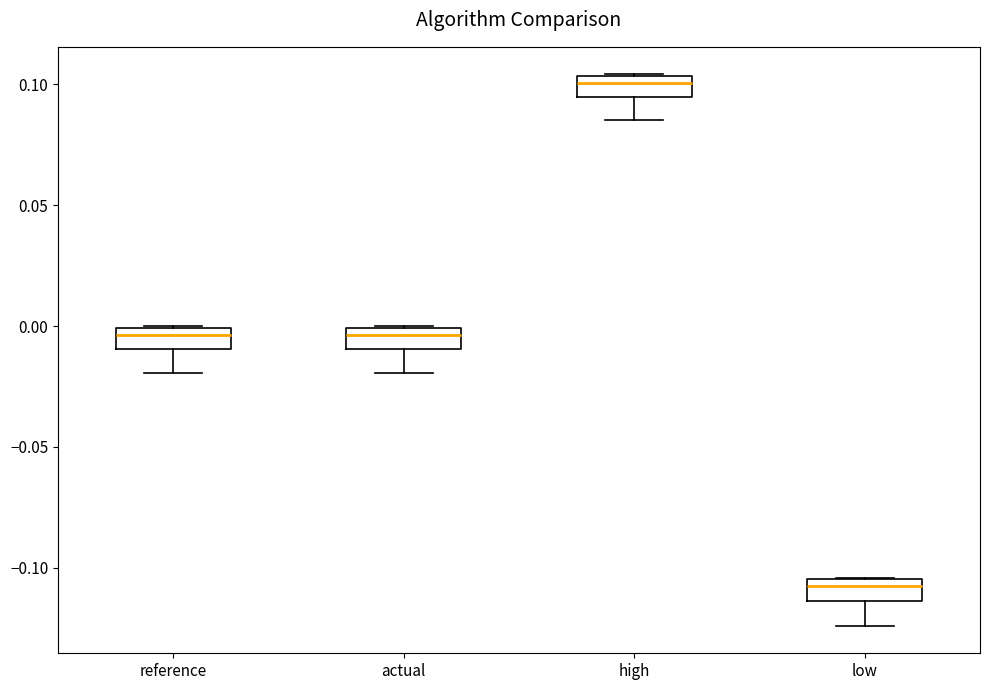

Reading left to right, transcribe this box plot: for each box, give where its median line is, the range the box spans, and where its two whiskers end, as read against the y-axis. The values are not printed on the chart, so give them approximately, as read against the axis.

reference: median -0.005, box -0.010 to 0.000, whiskers -0.020 to 0.000
actual: median -0.005, box -0.010 to 0.000, whiskers -0.020 to 0.000
high: median 0.100, box 0.095 to 0.105, whiskers 0.085 to 0.105
low: median -0.110, box -0.115 to -0.105, whiskers -0.125 to -0.105